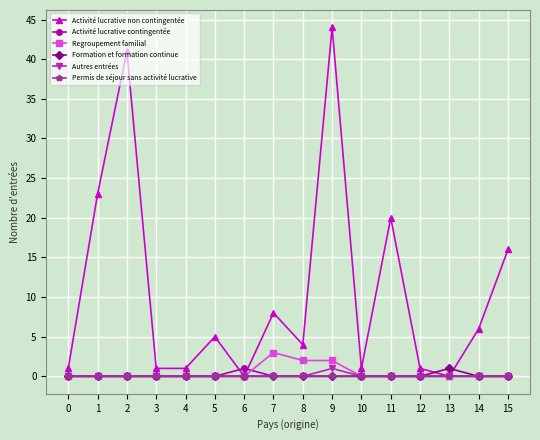

The Regroupement familial series shows 0 at 15. True or false?

True